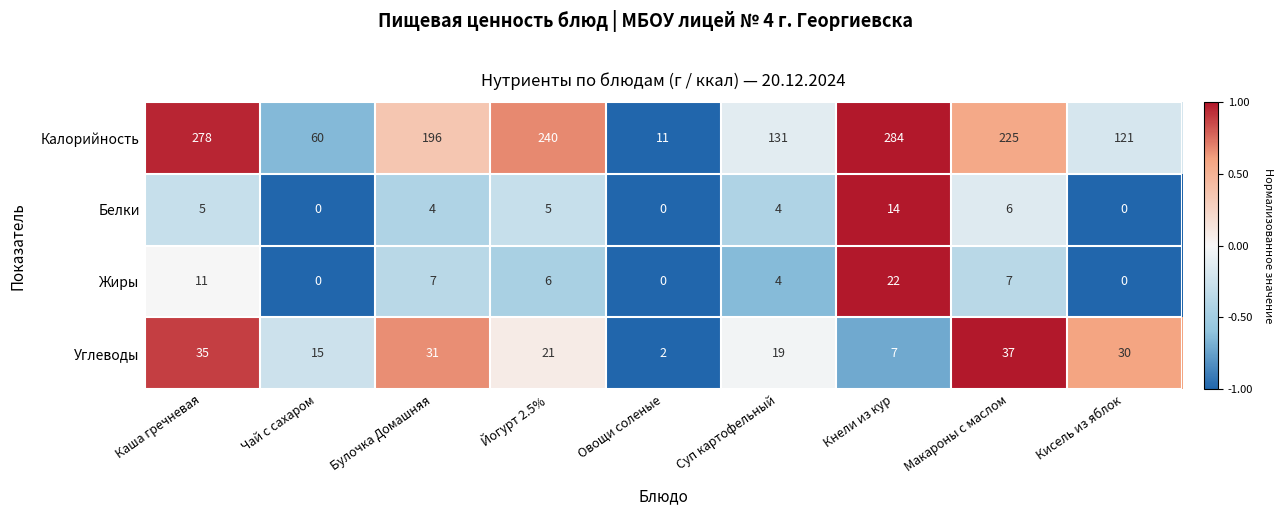

How many series are shown in this chart?

4